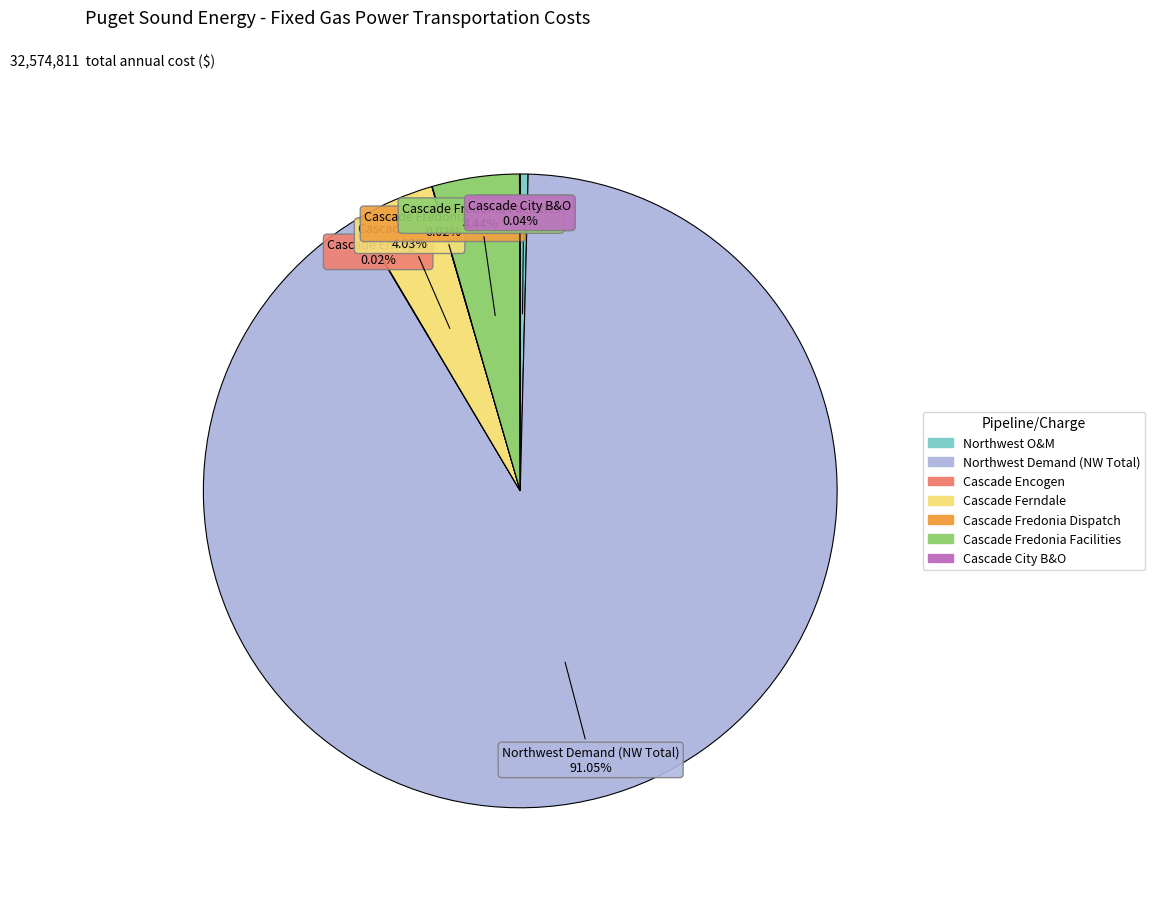

To the nearest percent, what percentage of the pie is Cascade Ferndale?

4%